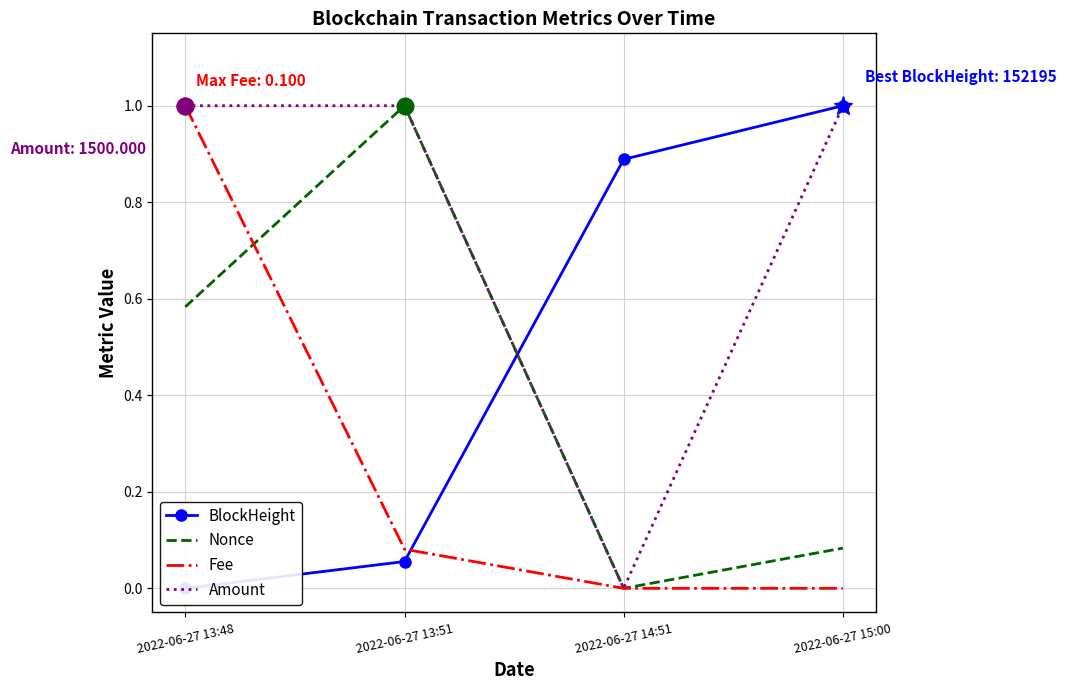

Does the chart have visible grid lines?

Yes